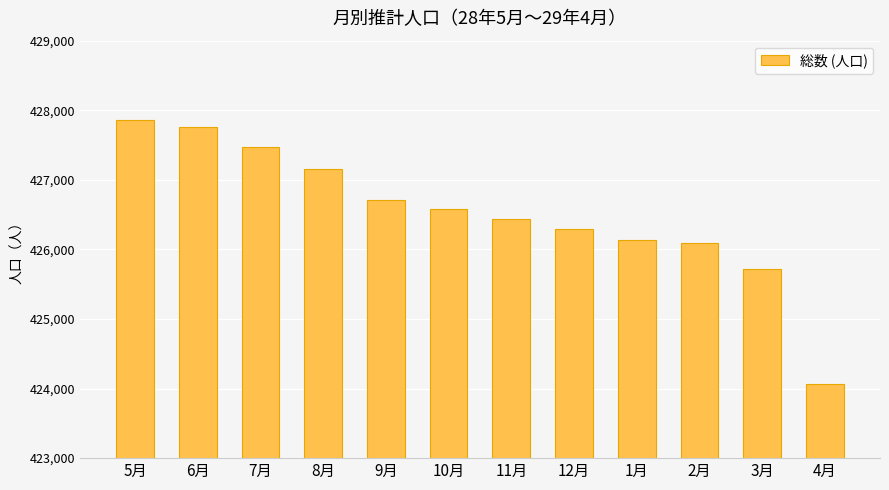

Reading left to right, what are all the values shown in this chart?

427858	427766	427476	427153	426708	426578	426433	426293	426128	426087	425723	424066